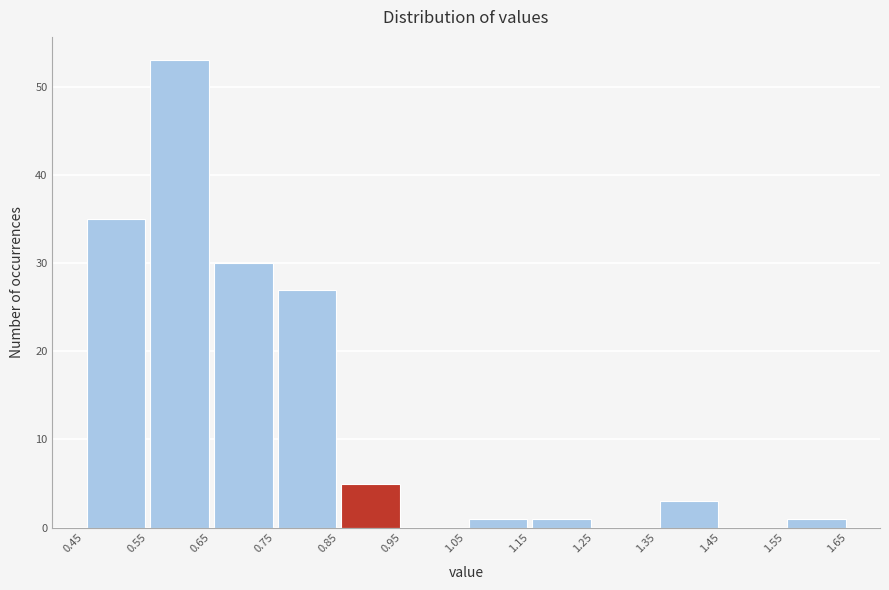

Over which range of the x-axis is the bar tallest?

0.55 to 0.65